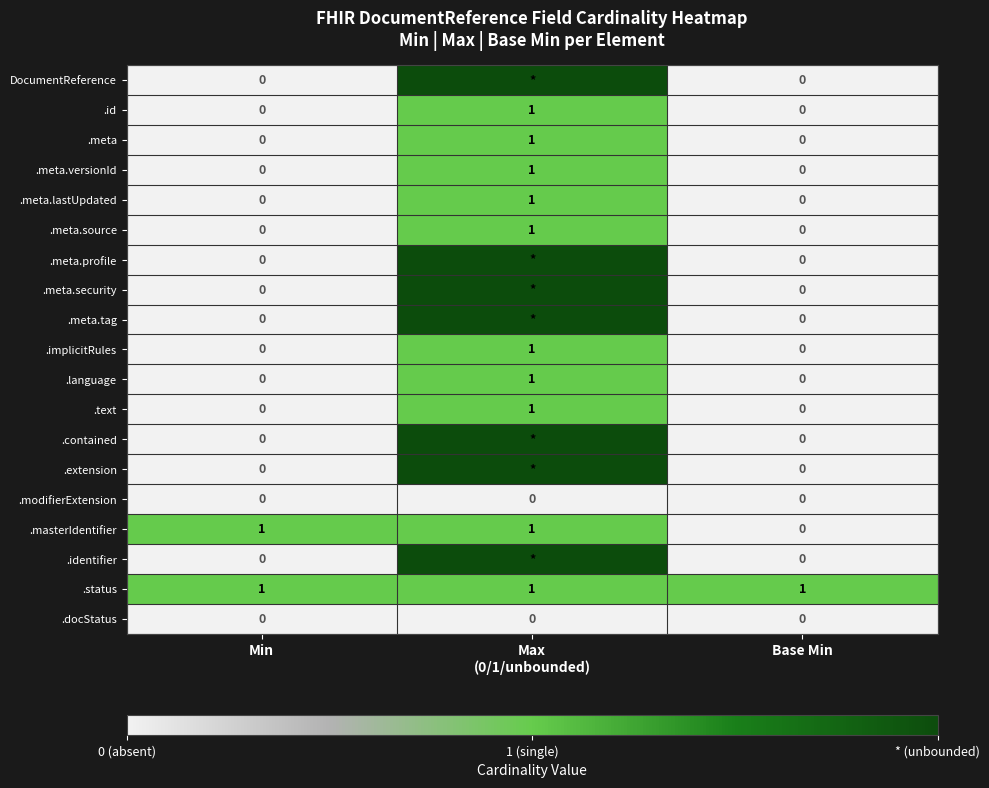

Count the .meta.versionId values in the range 0 to 1.

3